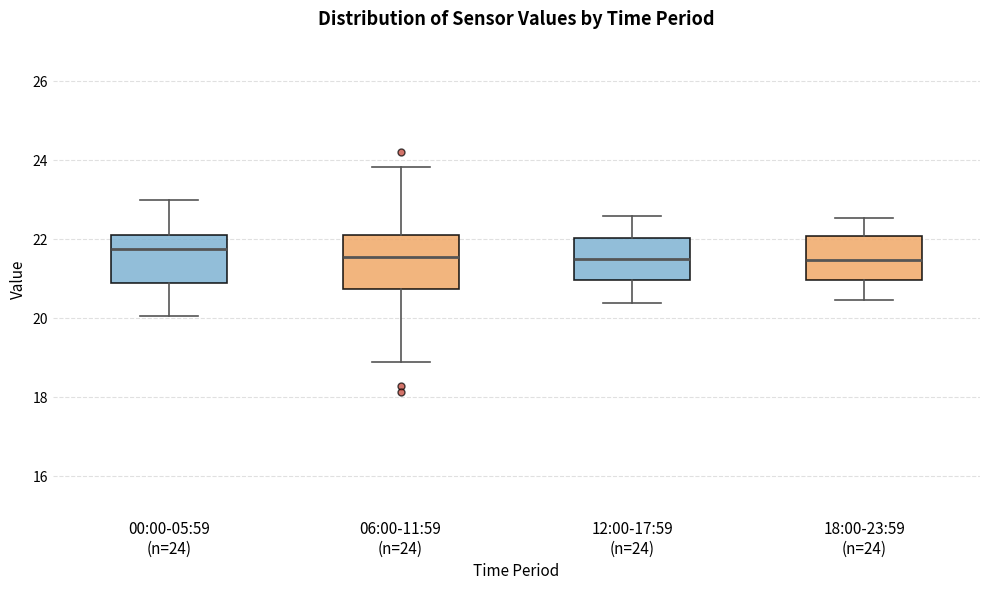

Where does the median line of the box for 06:00-11:59 (n=24) sit on the y-axis? The values are not printed on the chart, so give them approximately, as read against the axis.

21.6